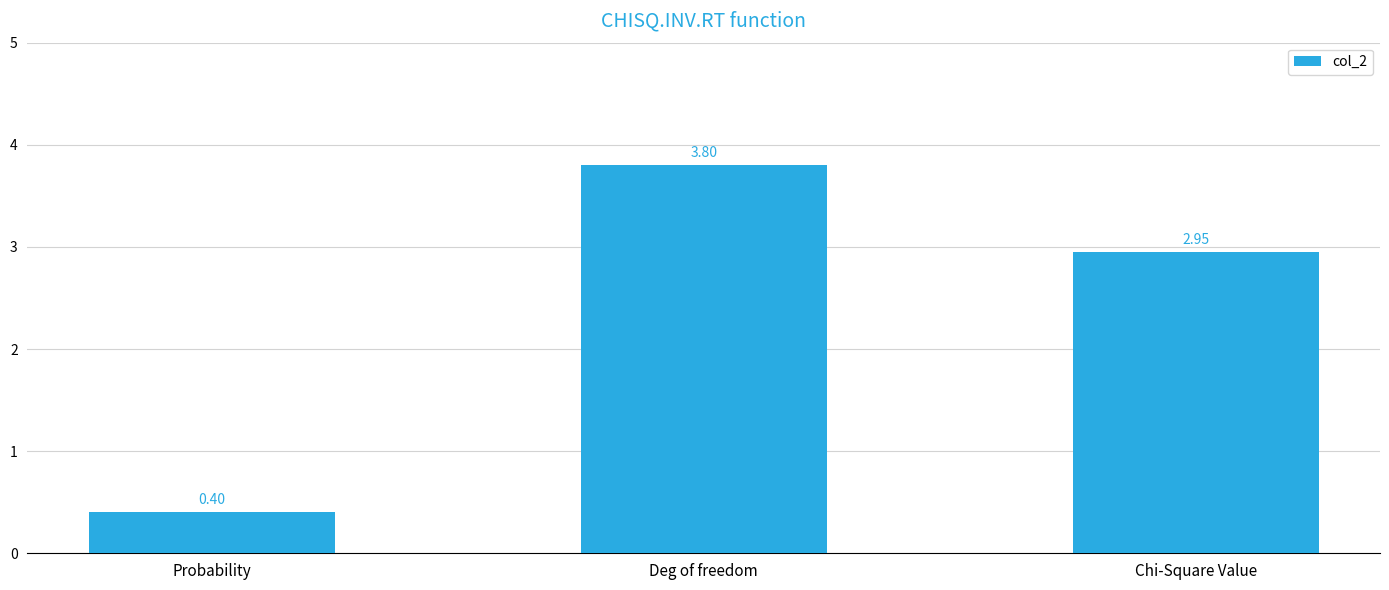

Does the chart contain any negative values?

No